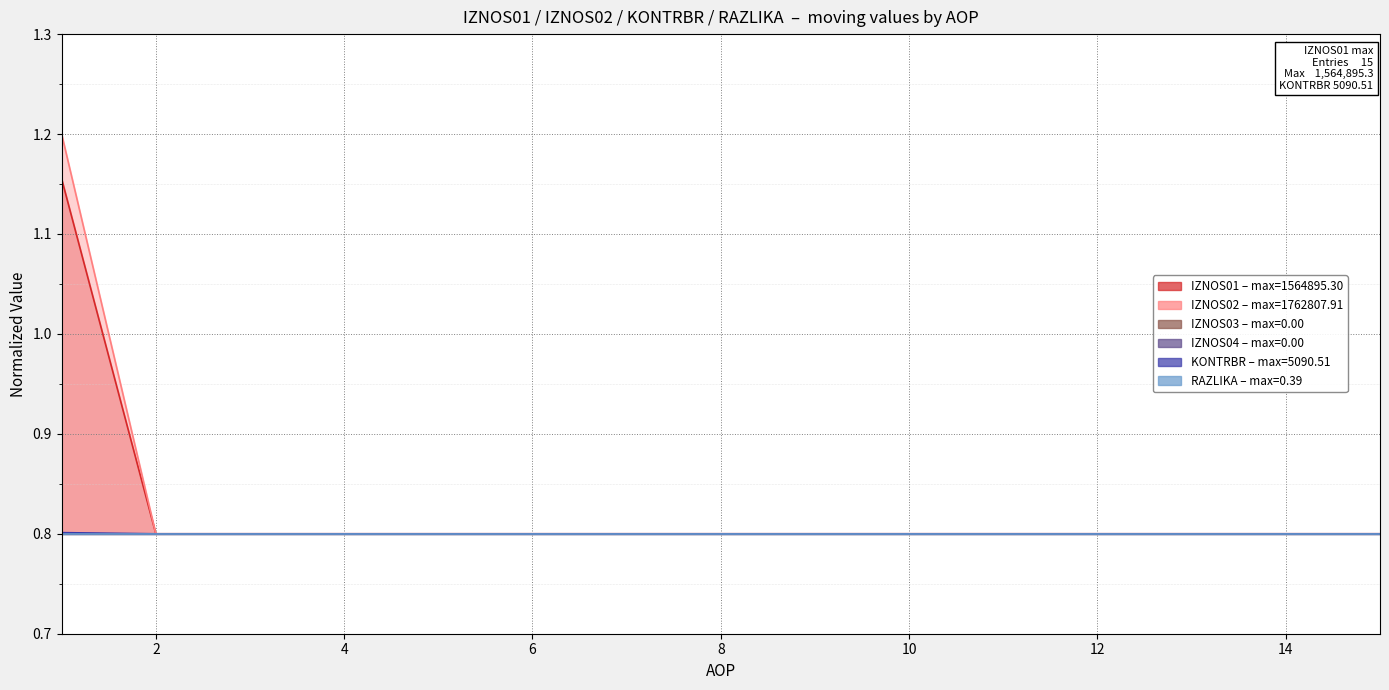

Read the KONTRBR value at 10.

0.8